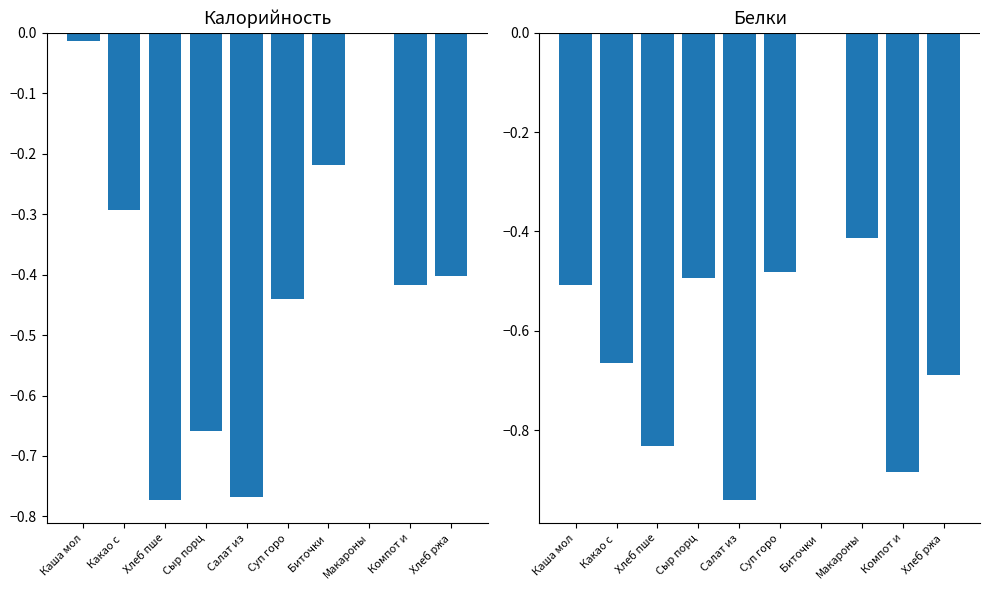

What value does the Калорийность series have at Салат из?

-0.8